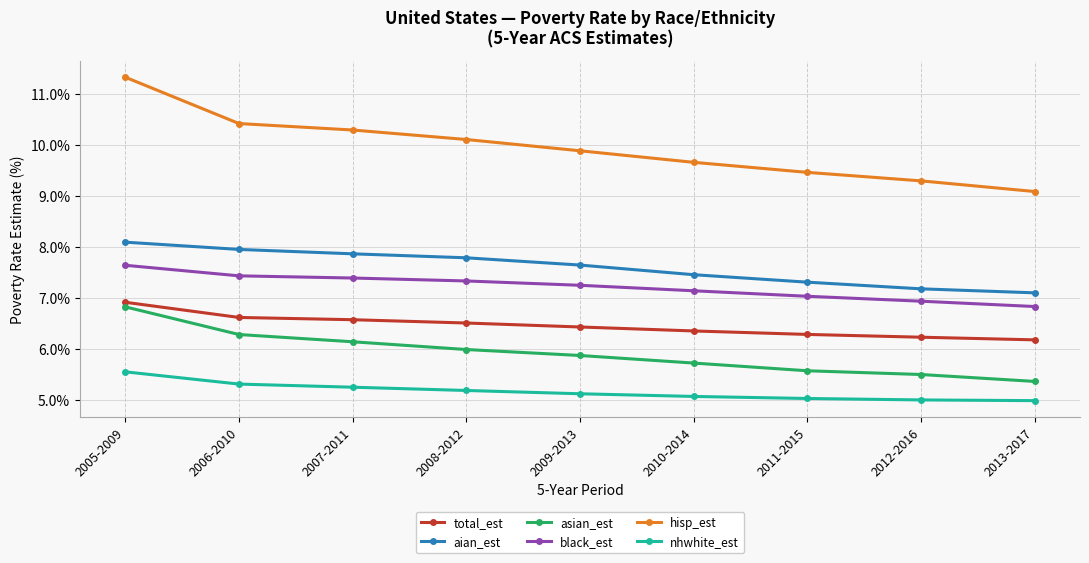

Reading left to right, extract all data points from this chart.

total_est: 6.9	6.6	6.6	6.5	6.4	6.4	6.3	6.2	6.2
aian_est: 8.1	8.0	7.9	7.8	7.6	7.5	7.3	7.2	7.1
asian_est: 6.8	6.3	6.1	6.0	5.9	5.7	5.6	5.5	5.4
black_est: 7.6	7.4	7.4	7.3	7.3	7.1	7.0	6.9	6.8
hisp_est: 11.3	10.4	10.3	10.1	9.9	9.7	9.5	9.3	9.1
nhwhite_est: 5.6	5.3	5.3	5.2	5.1	5.1	5.0	5.0	5.0